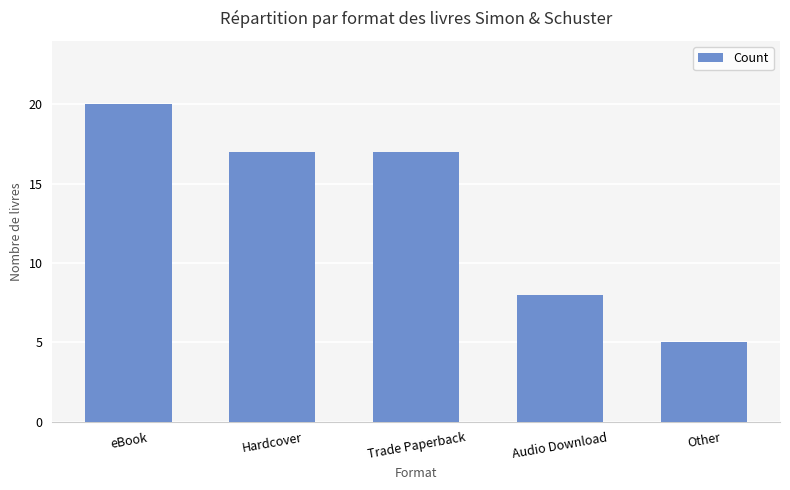

Where does the data first go above 17?

eBook